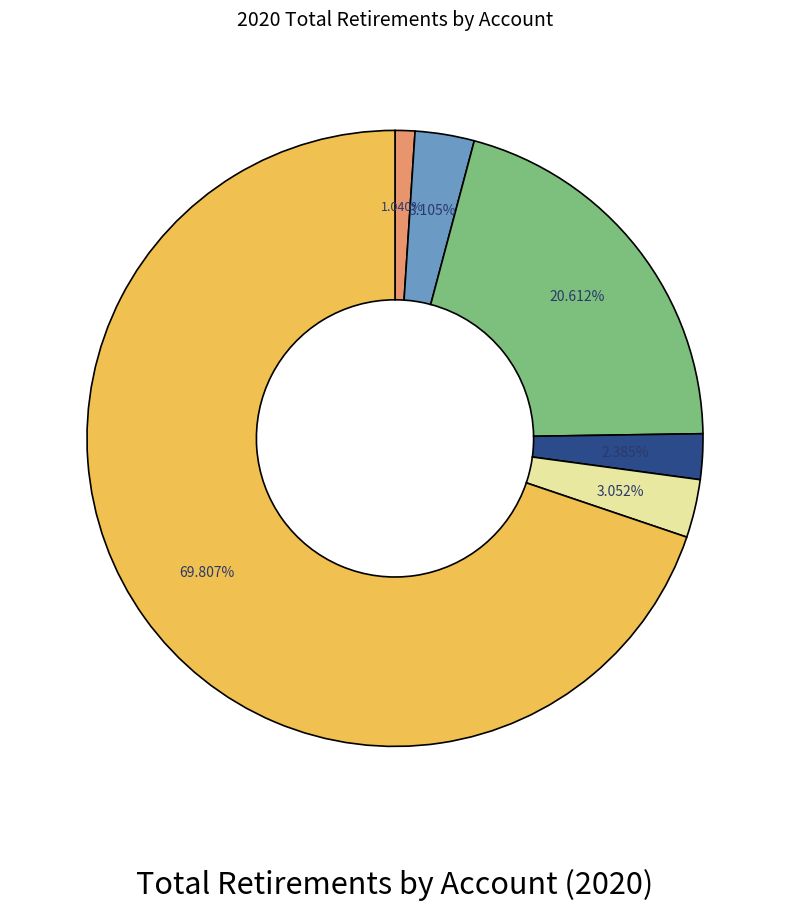

Is there a majority slice in this chart?

Yes